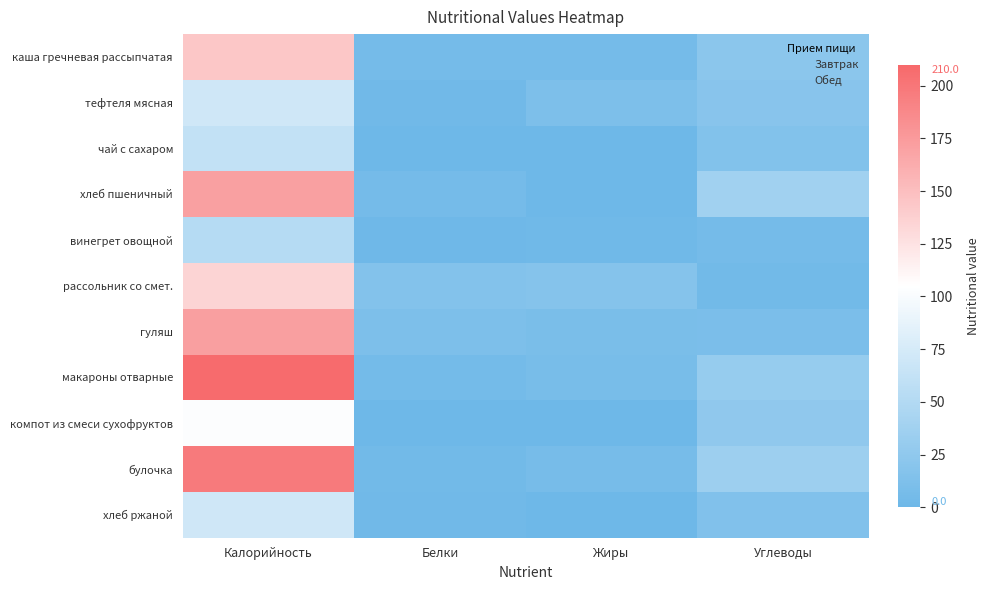

Reading right to left, extract all data points from this chart.

каша гречневая рассыпчатая: Углеводы=21.8	Жиры=6.3	Белки=5.8	Калорийность=143.6
тефтеля мясная: Углеводы=19.5	Жиры=11.7	Белки=3.2	Калорийность=70.8
чай с сахаром: Углеводы=15.0	Жиры=0.1	Белки=0.2	Калорийность=61.3
хлеб пшеничный: Углеводы=37.4	Жиры=0.7	Белки=6.1	Калорийность=170.9
винегрет овощной: Углеводы=6.5	Жиры=2.3	Белки=1.3	Калорийность=52.2
рассольник со смет.: Углеводы=3.8	Жиры=17.8	Белки=15.6	Калорийность=135.0
гуляш: Углеводы=10.1	Жиры=9.1	Белки=11.6	Калорийность=172.1
макароны отварные: Углеводы=30.1	Жиры=7.5	Белки=5.0	Калорийность=208.0
компот из смеси сухофруктов: Углеводы=25.2	Жиры=0.0	Белки=0.6	Калорийность=103.2
булочка: Углеводы=34.5	Жиры=6.6	Белки=3.9	Калорийность=197.0
хлеб ржаной: Углеводы=14.6	Жиры=0.5	Белки=2.8	Калорийность=71.0